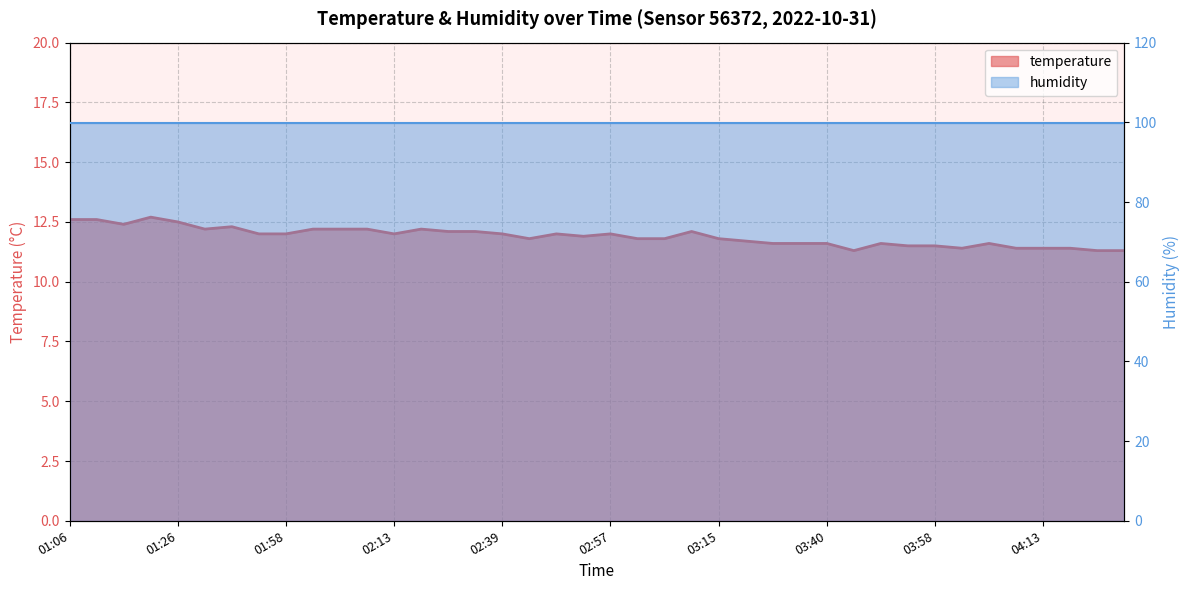

How many points are higher than both their immediate neighbors (excluding endpoints)?

8